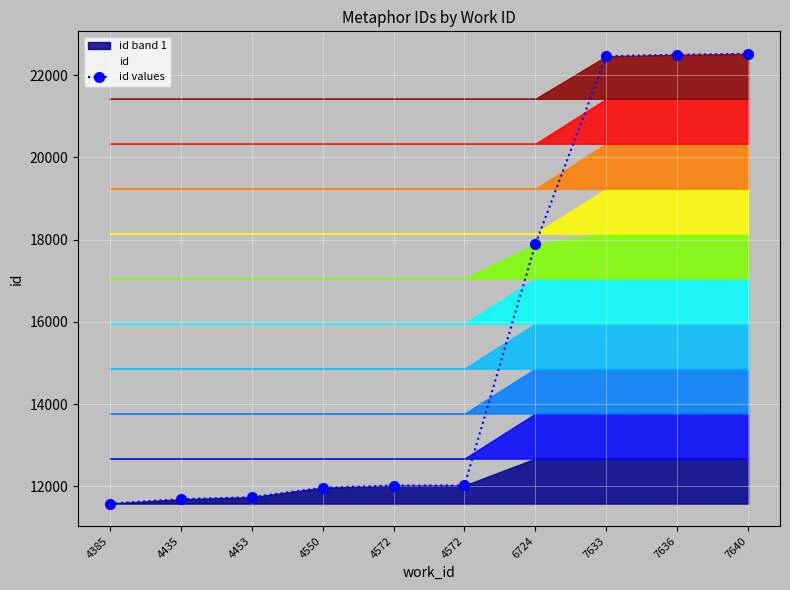

Is it true that the value at 4572 is 21345?

False